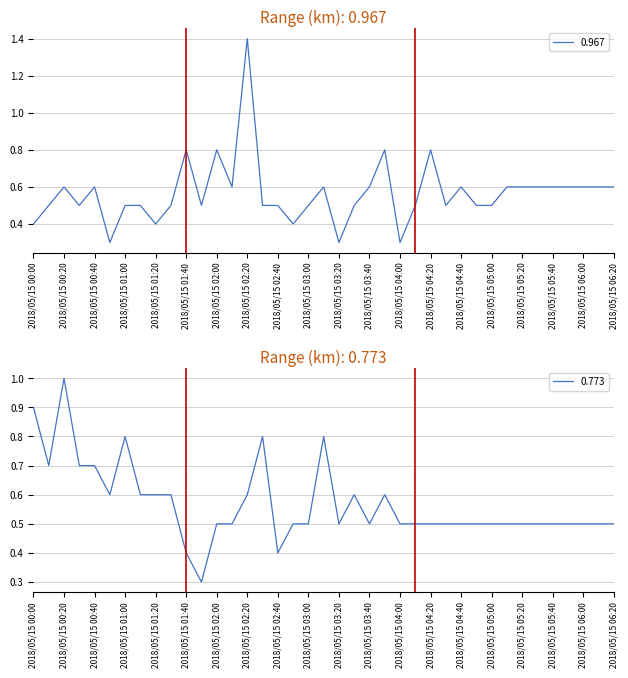

What is the maximum value for 0.967?

1.4